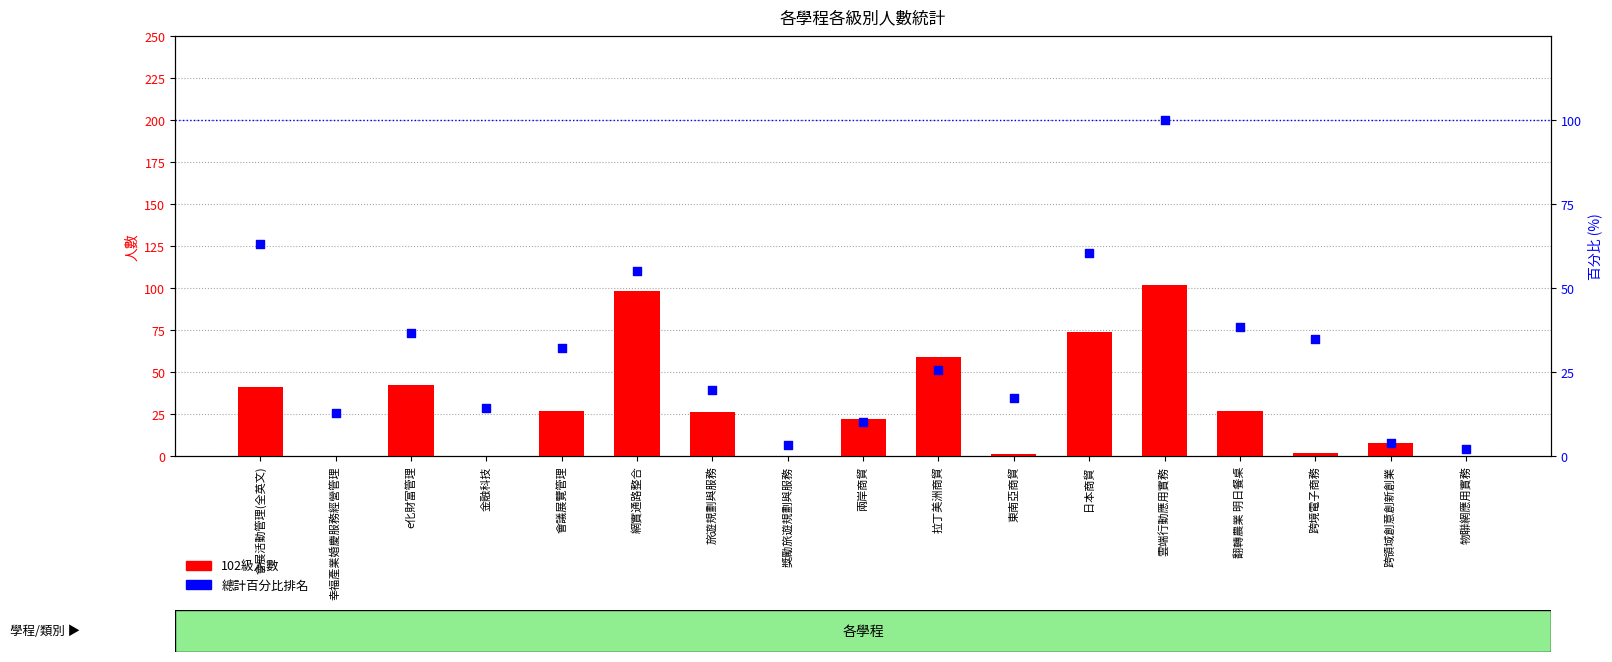

At how many categories does at least one series exceed 15?

12